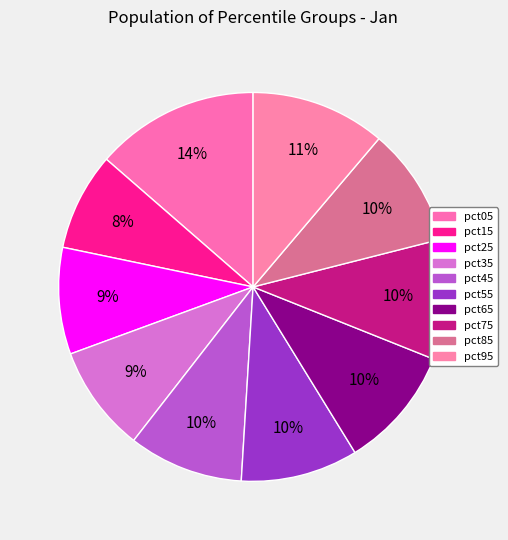

Does pct45 represent more than half of the total?

No